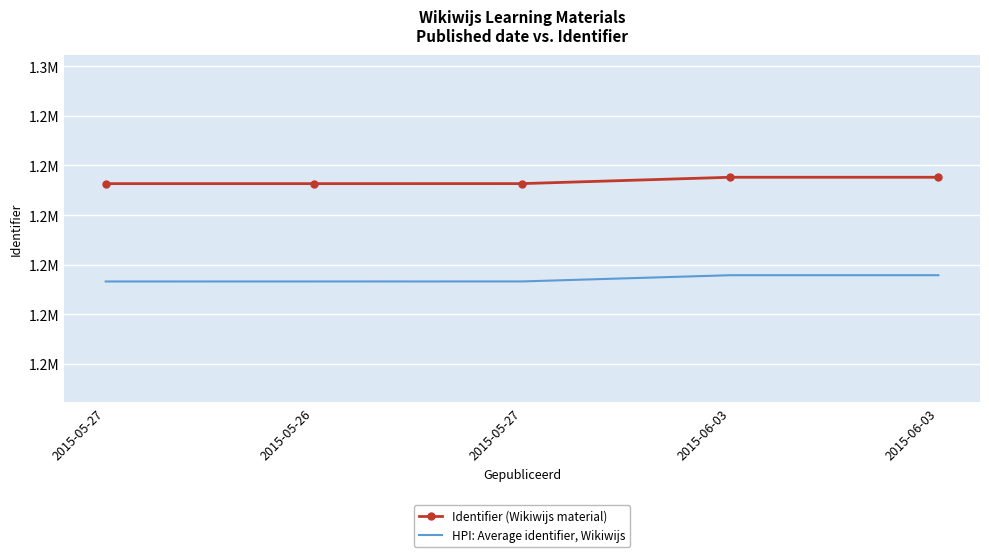

Which category has the lowest value in the HPI: Average identifier, Wikiwijs series?

2015-05-27